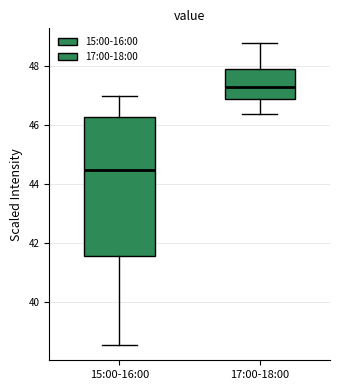

Reading left to right, transcribe this box plot: for each box, give where its median line is, the range the box spans, and where its two whiskers end, as read against the y-axis. The values are not printed on the chart, so give them approximately, as read against the axis.

15:00-16:00: median 44.4, box 41.6 to 46.2, whiskers 38.6 to 47.0
17:00-18:00: median 47.2, box 46.8 to 47.8, whiskers 46.4 to 48.8